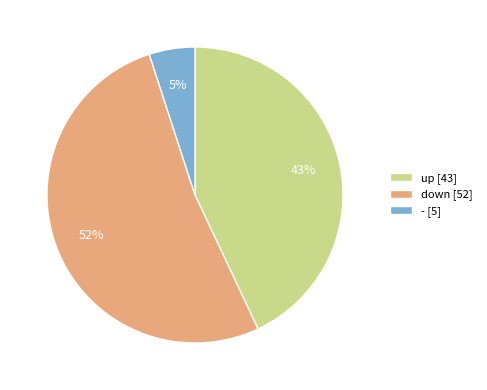

Combined, do - and down account for over 50%?

Yes